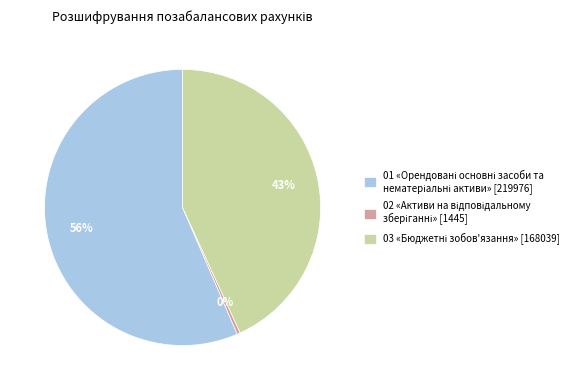

How many slices are in this pie chart?

3